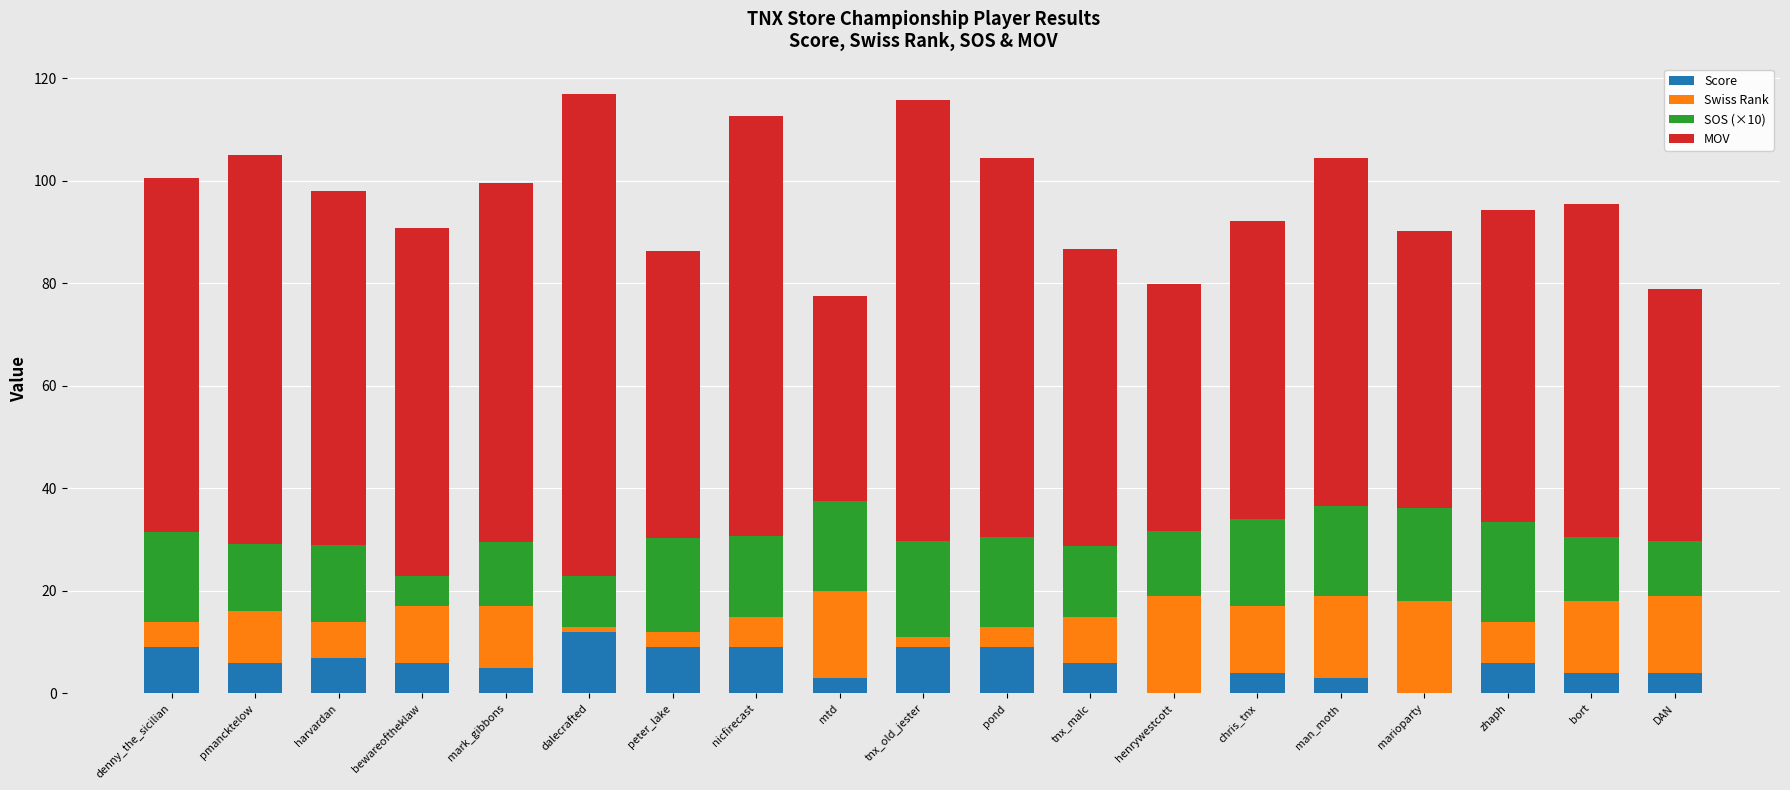

What is the total value across all series at bewareoftheklaw?

90.8